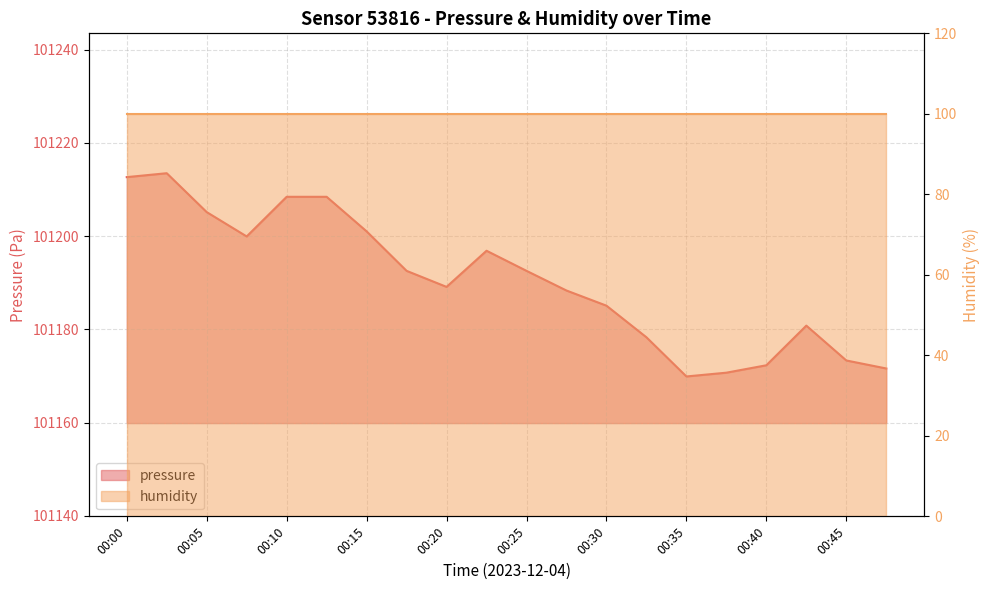

Which label corresponds to the largest value in the chart?

00:02